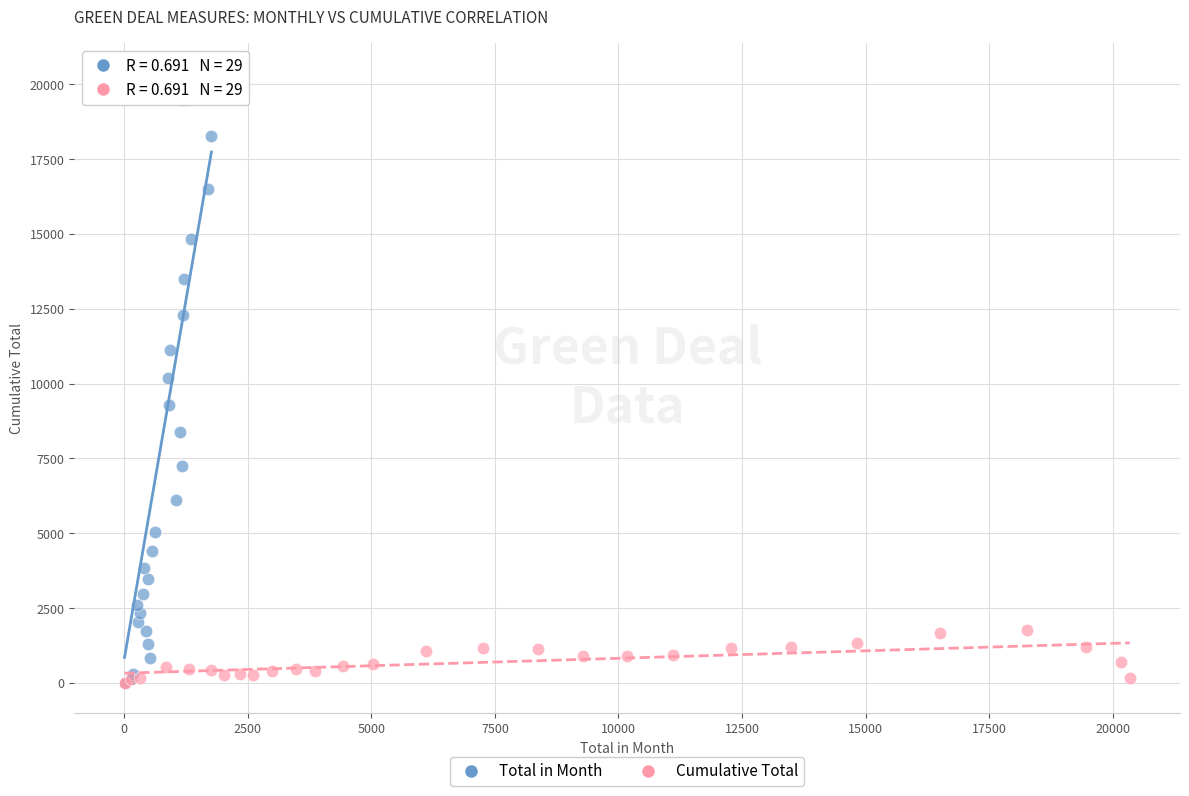

Which series has the widest spread of Y values?

Total in Month